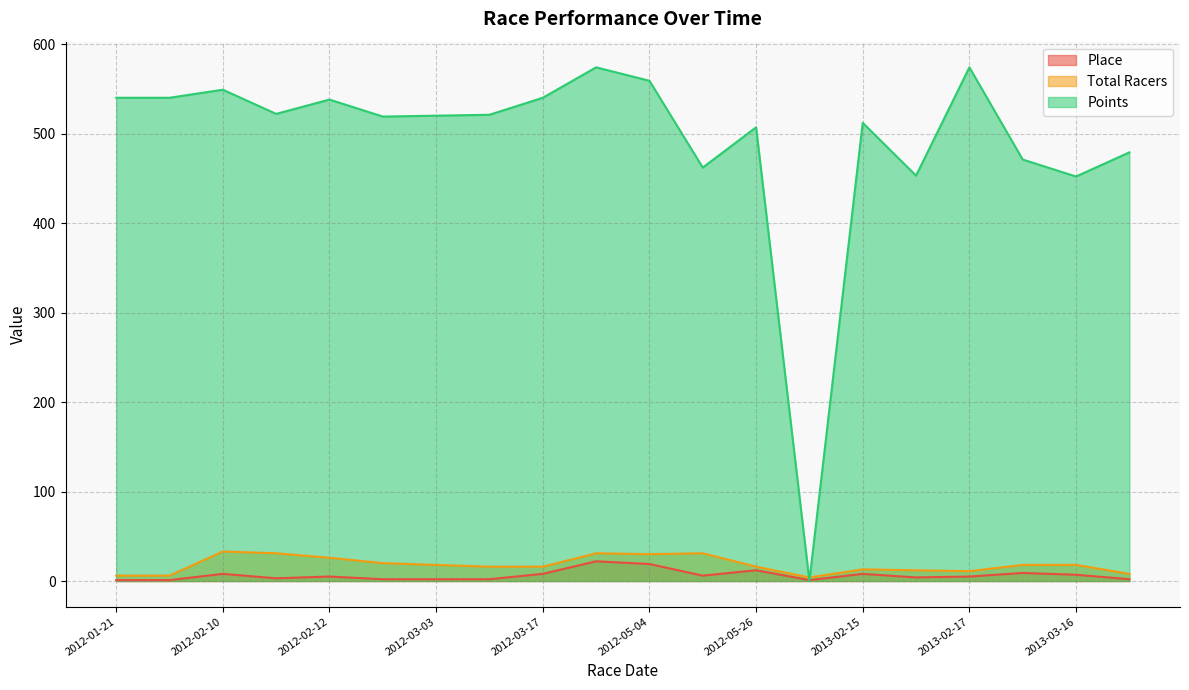

What is the spread (max minus min) of values at 2013-03-16?

445